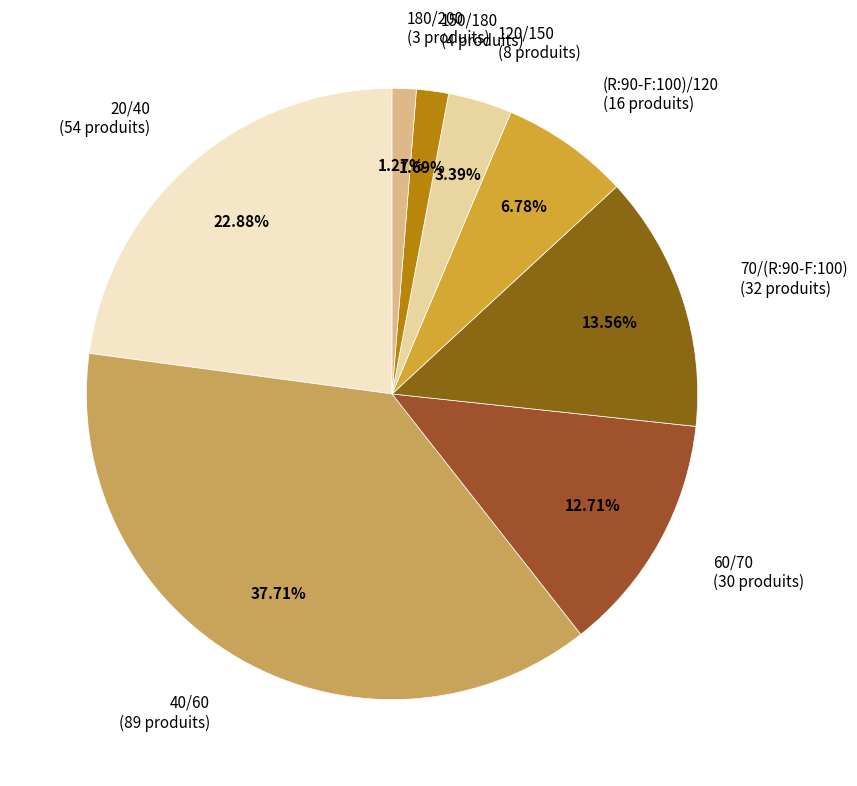

Between 150/180 and 120/150, which is larger?

120/150